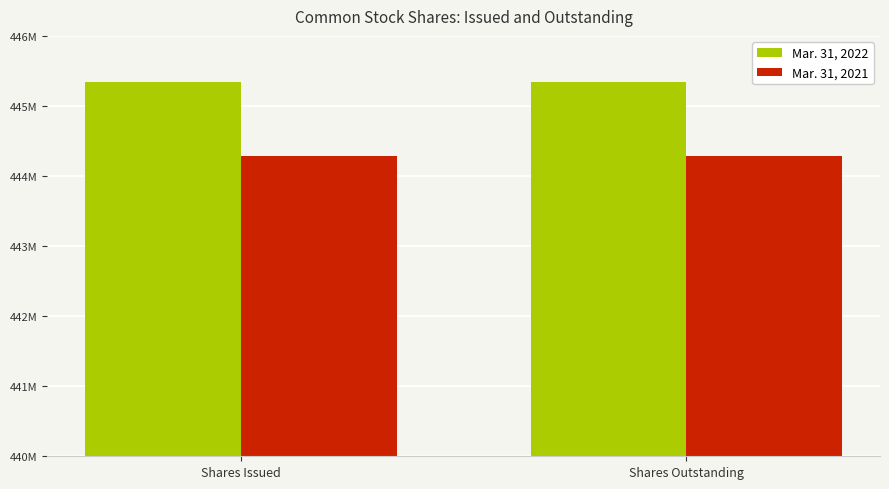

List the labels in order of Mar. 31, 2022 value, smallest first.

Shares Issued, Shares Outstanding